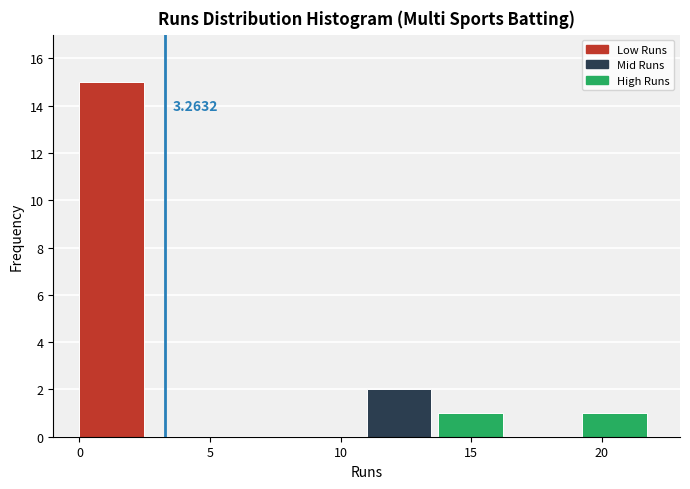

Which range on the x-axis has the tallest bar?

0.00 to 2.75